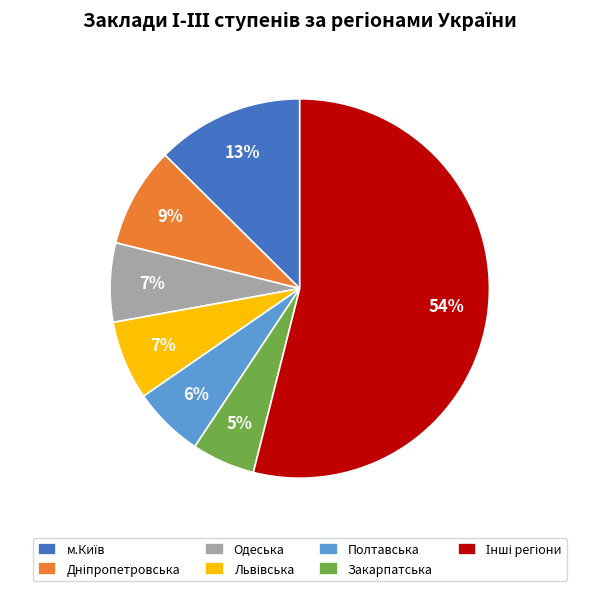

What is the smallest slice in the pie chart?

Закарпатська